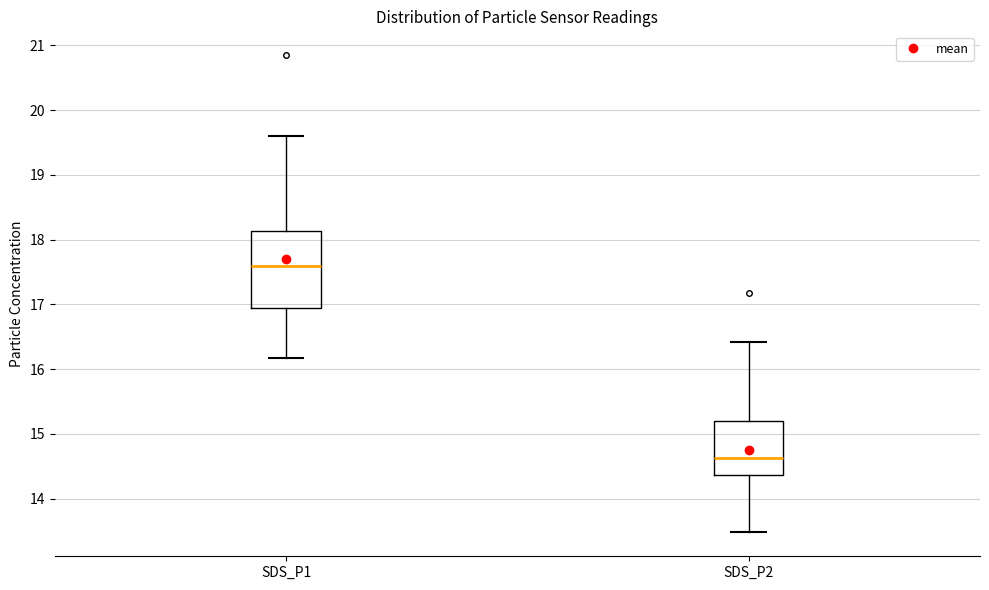

Reading left to right, read every box against the y-axis: the position of its median line, the range the box covers, and the ends of its whiskers. The values are not printed on the chart, so give them approximately, as read against the axis.

SDS_P1: median 17.6, box 17.0 to 18.1, whiskers 16.2 to 19.6
SDS_P2: median 14.6, box 14.4 to 15.2, whiskers 13.5 to 16.4